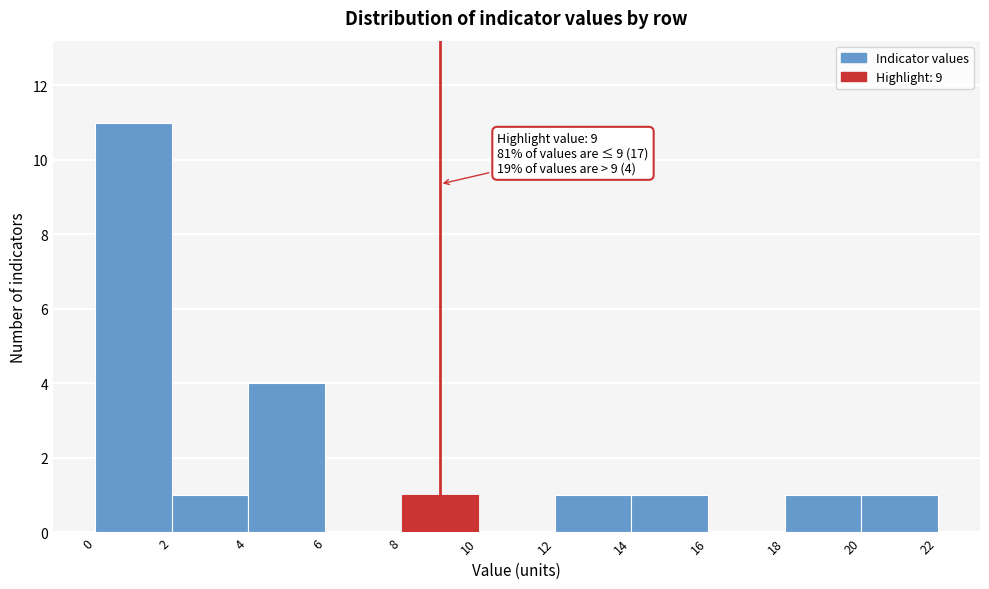

Over which range of the x-axis is the bar tallest?

0 to 2